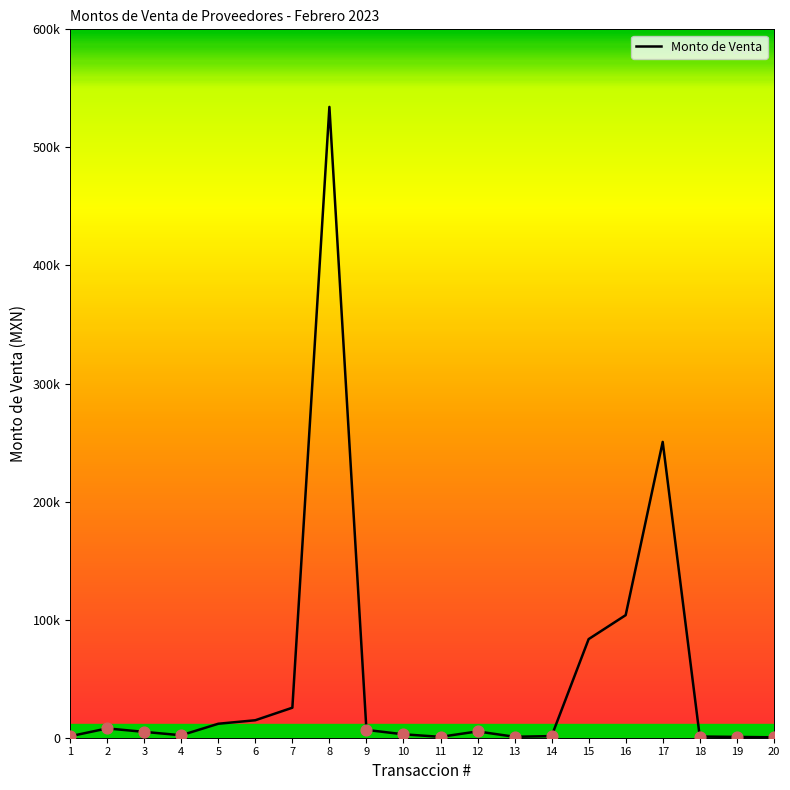

What is the change in value from 15 to 18?

-82510.8